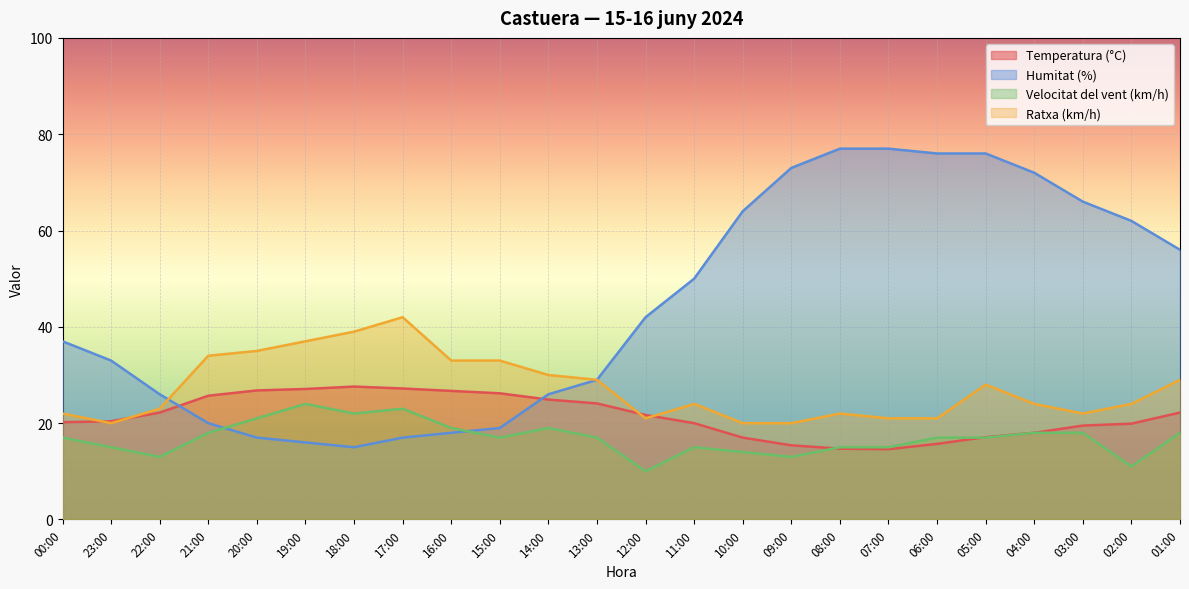

Where is the first local maximum for Velocitat del vent (km/h)?

19:00